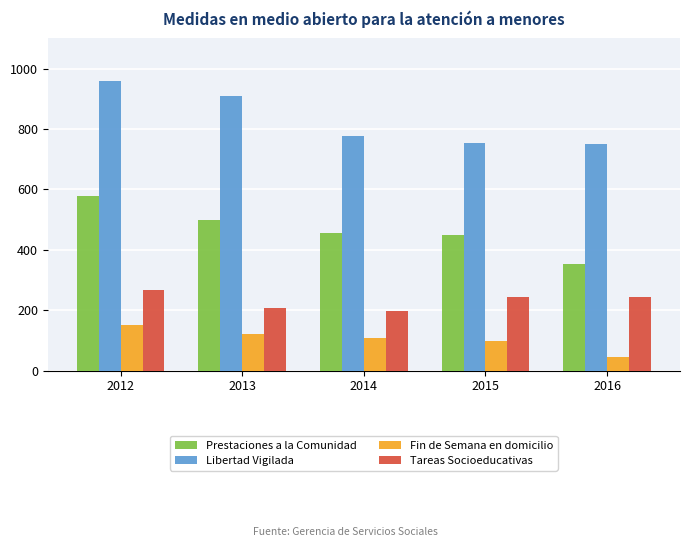

What is the total value across all series at 2012?

1955